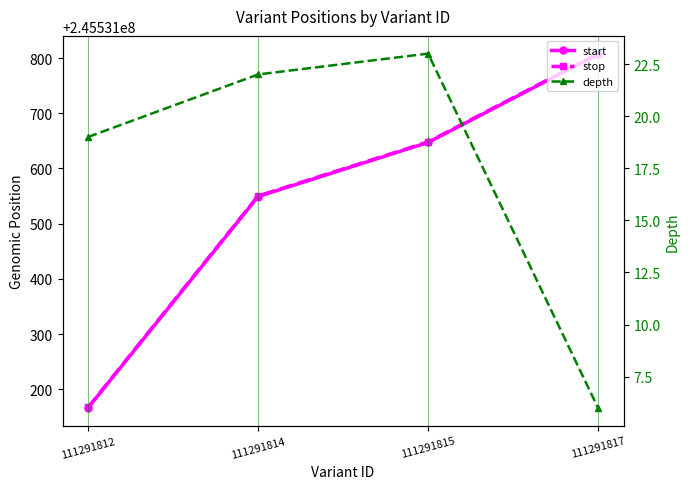

What is the smallest value displayed?

6